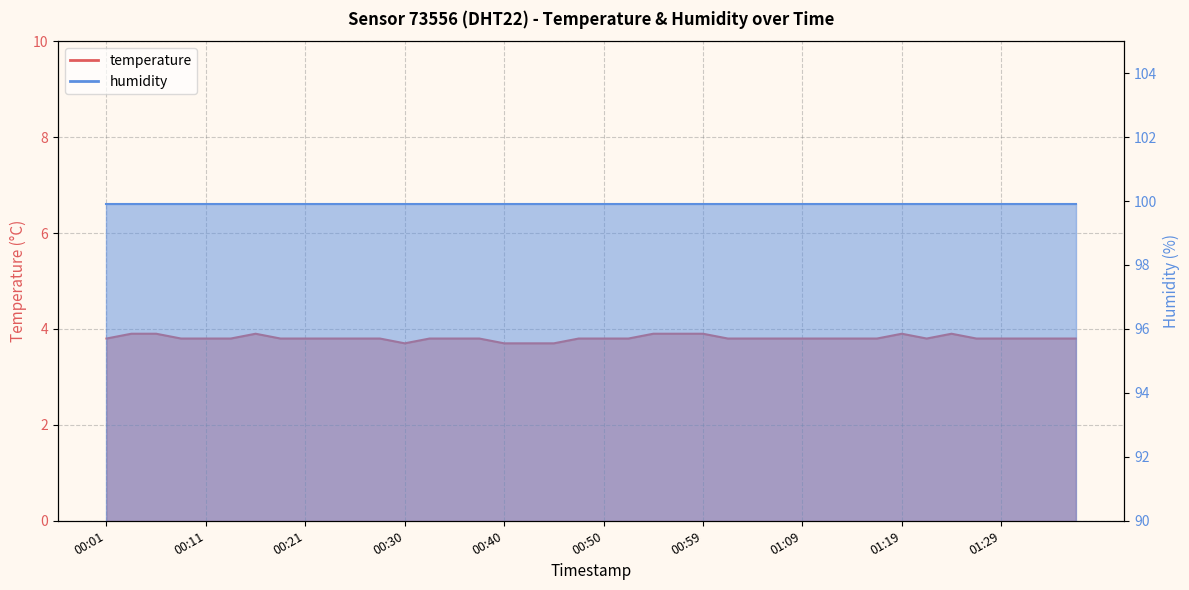

What is the sum of all values?

152.4